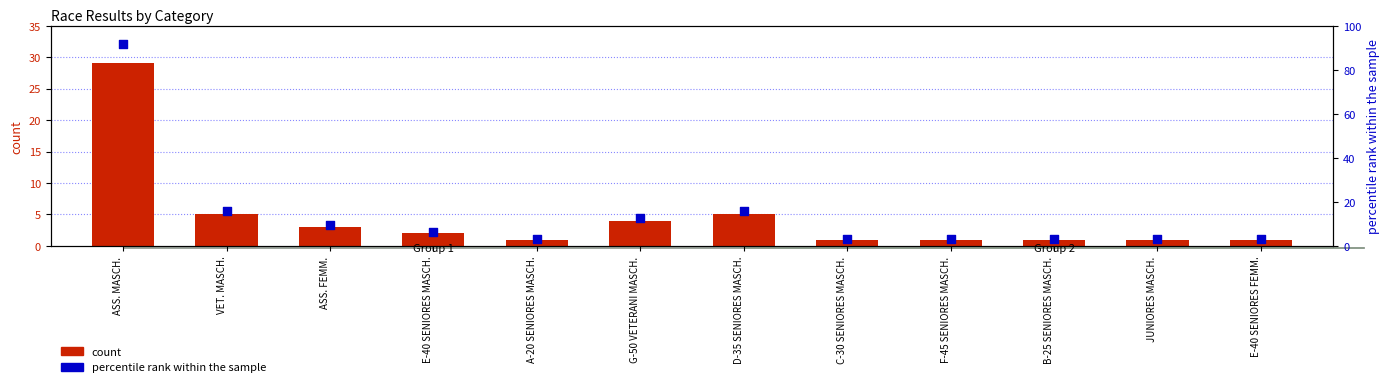

What is the total value across all series at E-40 SENIORES MASCH.?

8.3